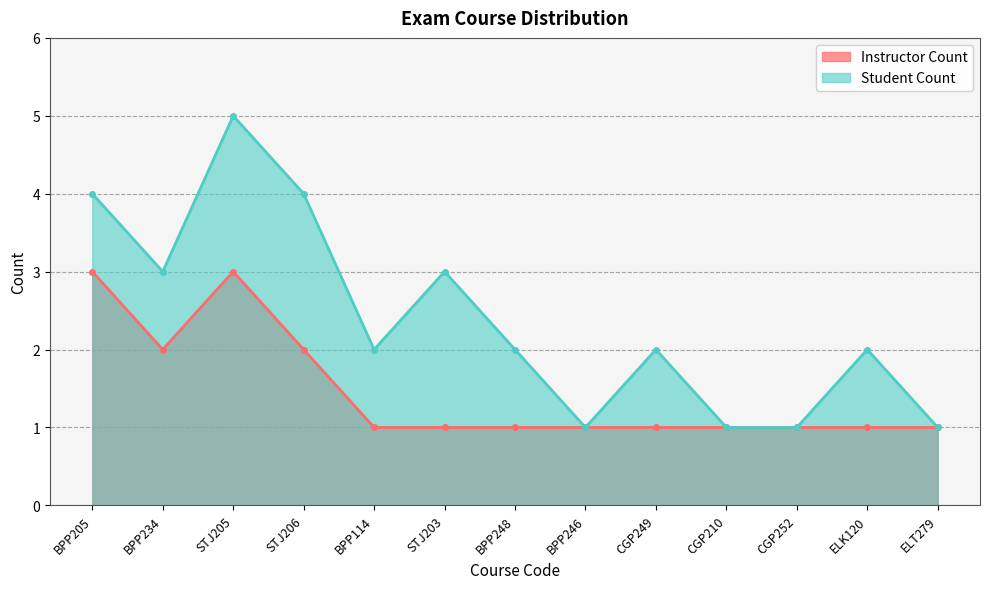

At which label does Instructor Count reach its minimum?

BPP114